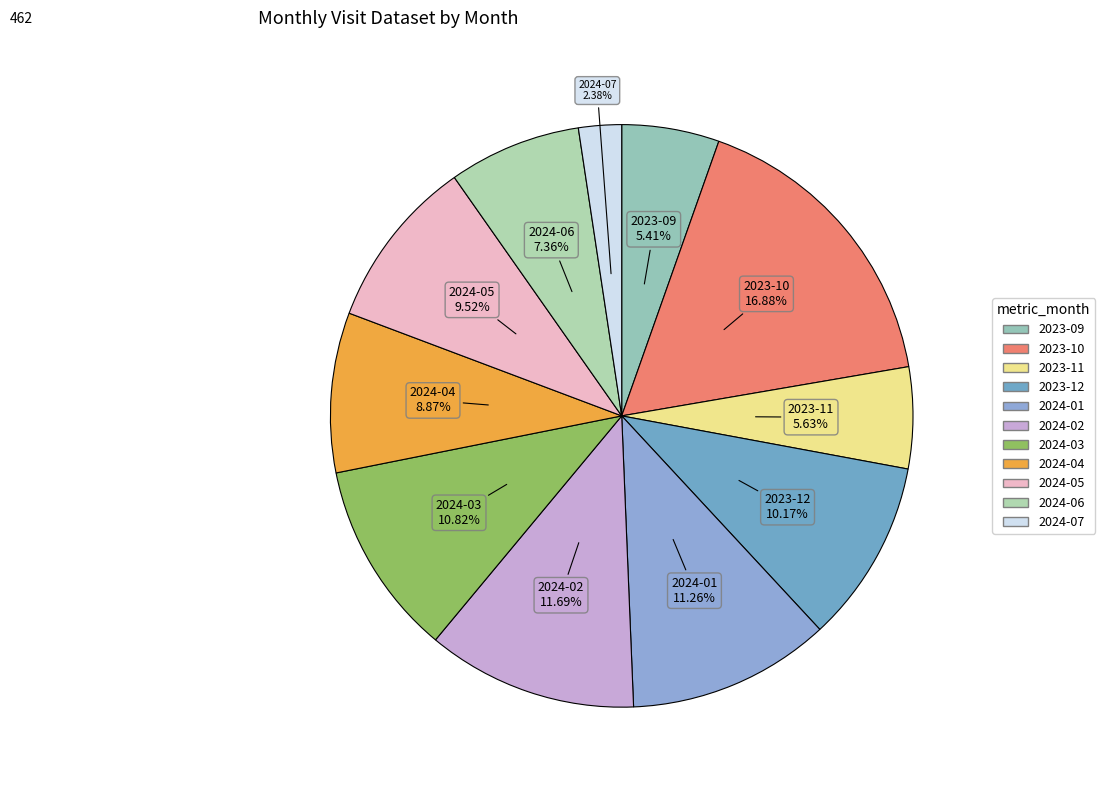

Does 2024-07 represent more than half of the total?

No